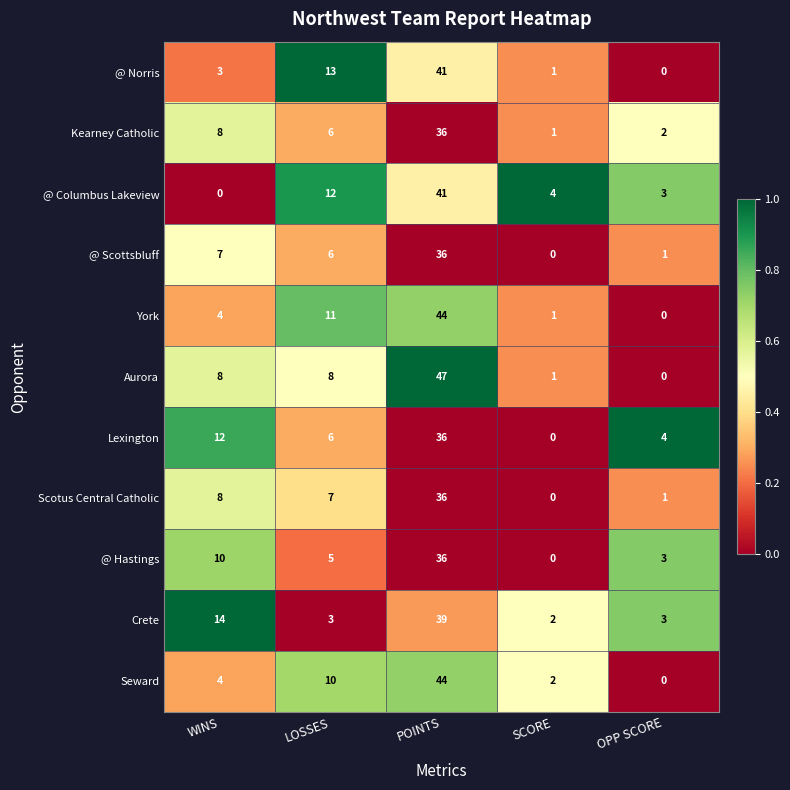

Which series has the largest total across all categories?

Aurora